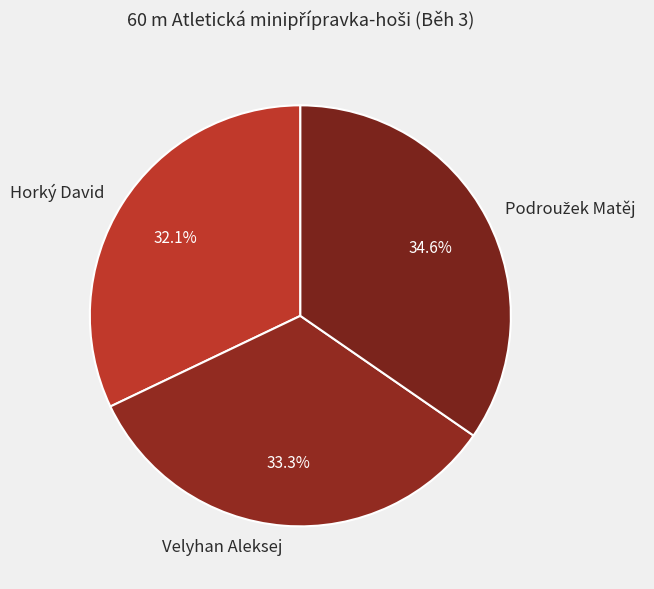

To the nearest percent, what is the combined percentage of Horký David and Velyhan Aleksej?

65%